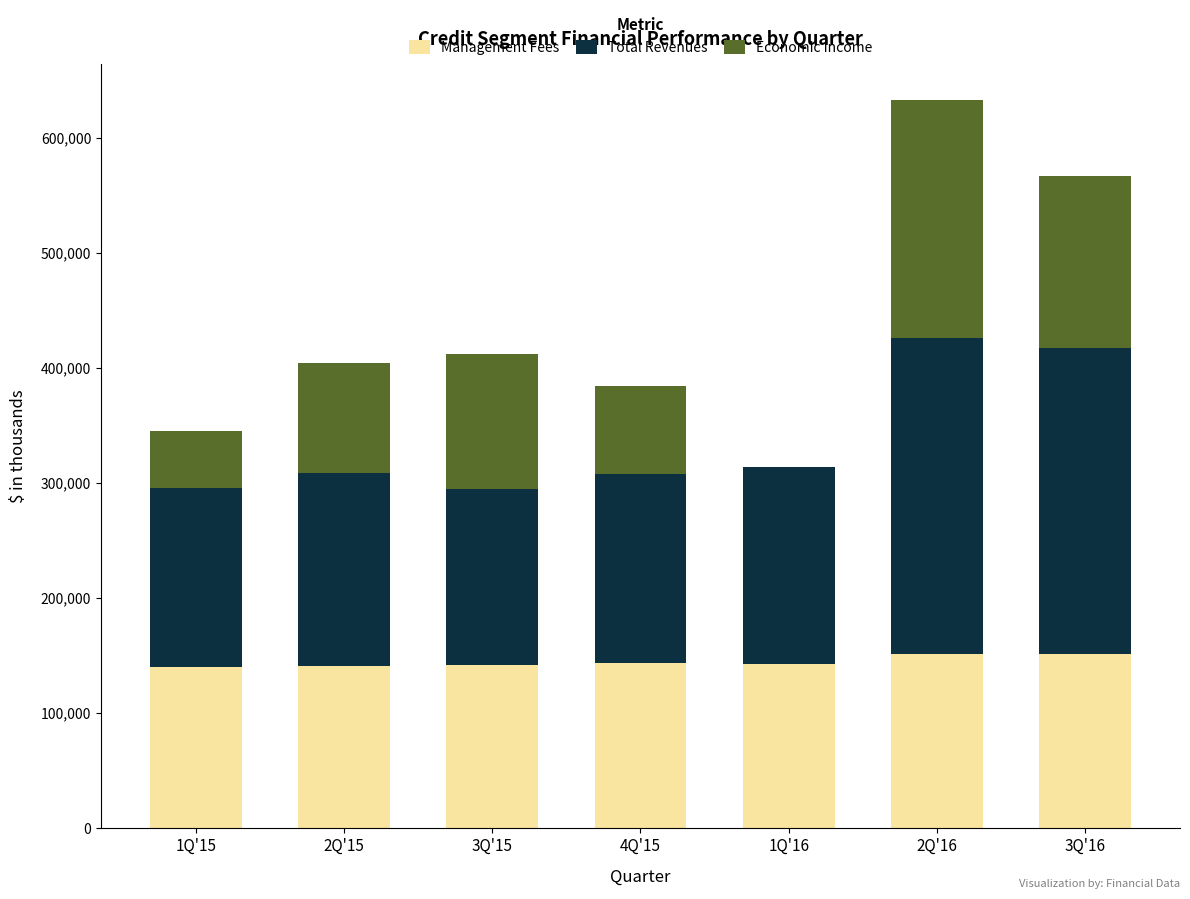

At which category is the sum across all series the highest?

2Q'16